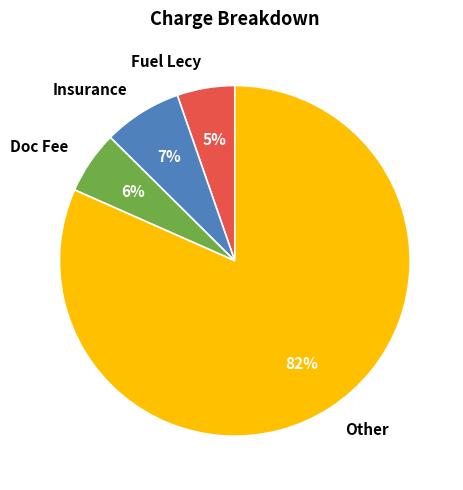

Which slice is the largest?

Other